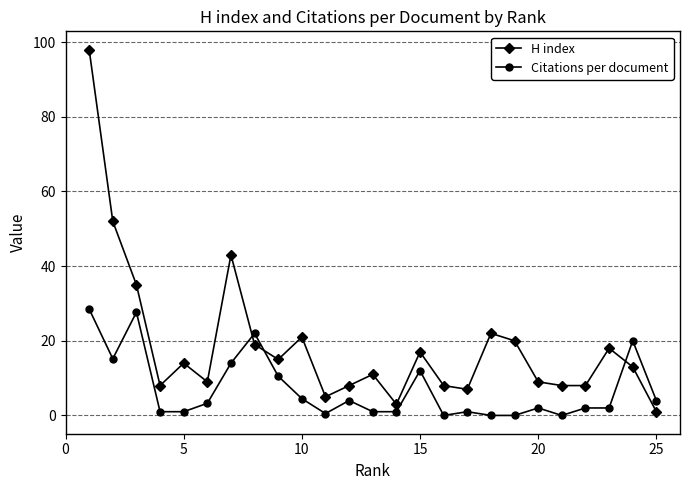

True or false: Citations per document has more than 0 points higher than both neighbors.

True